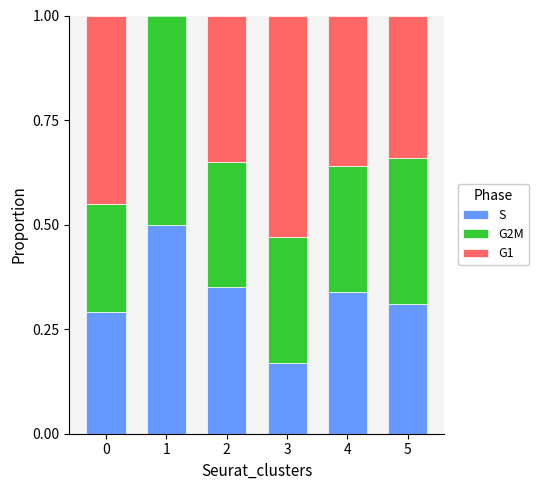

Are the bars grouped side by side (vs. stacked)?

No